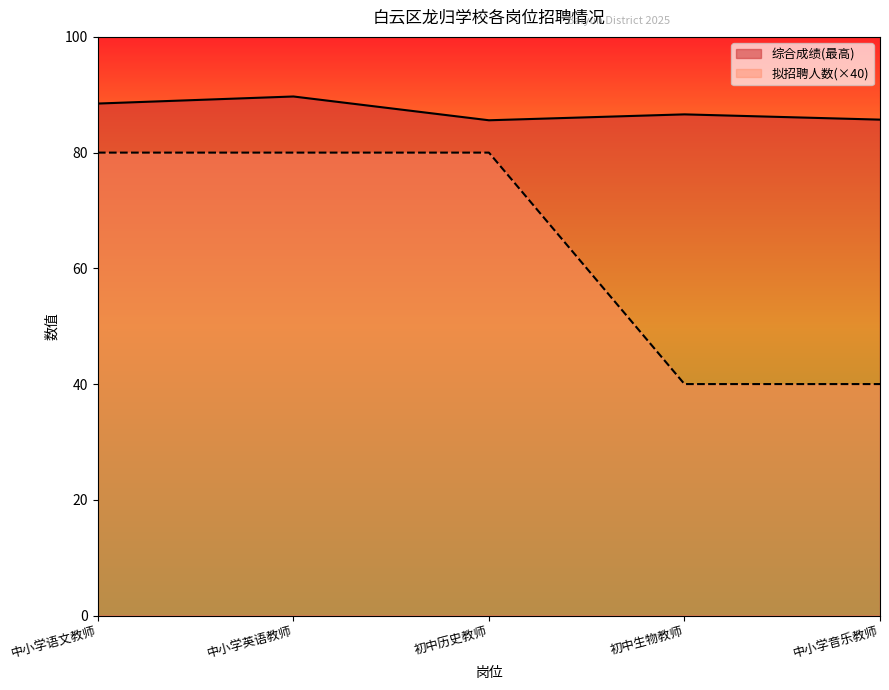

How many series are shown in this chart?

2